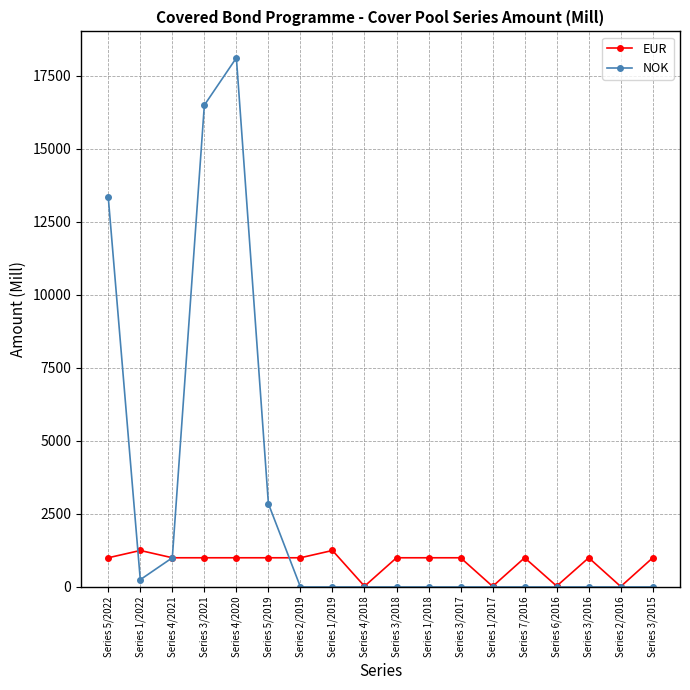

Does the chart display data point markers on the line(s)?

Yes